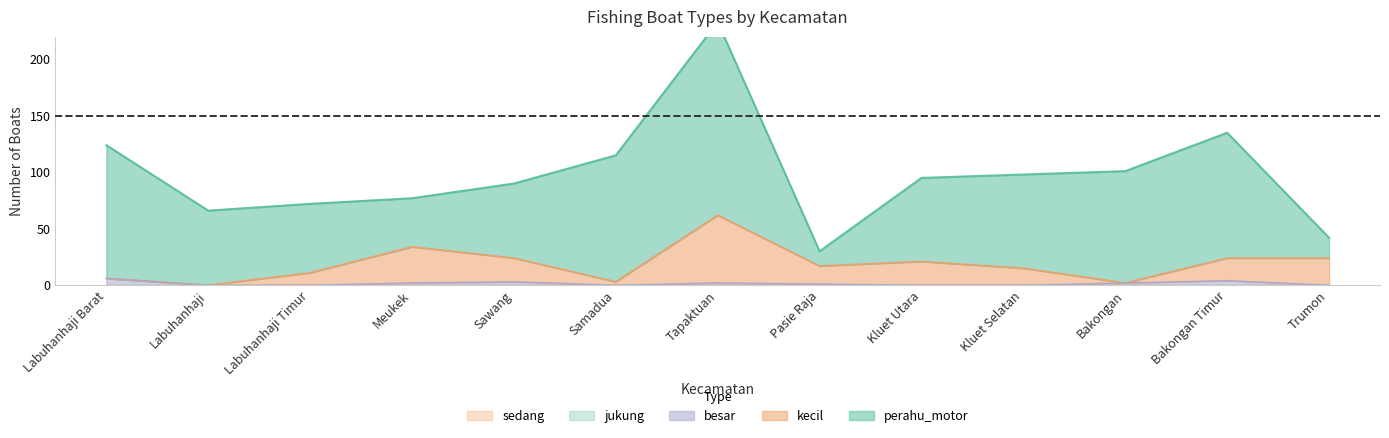

Count the number of data series in this chart.

5